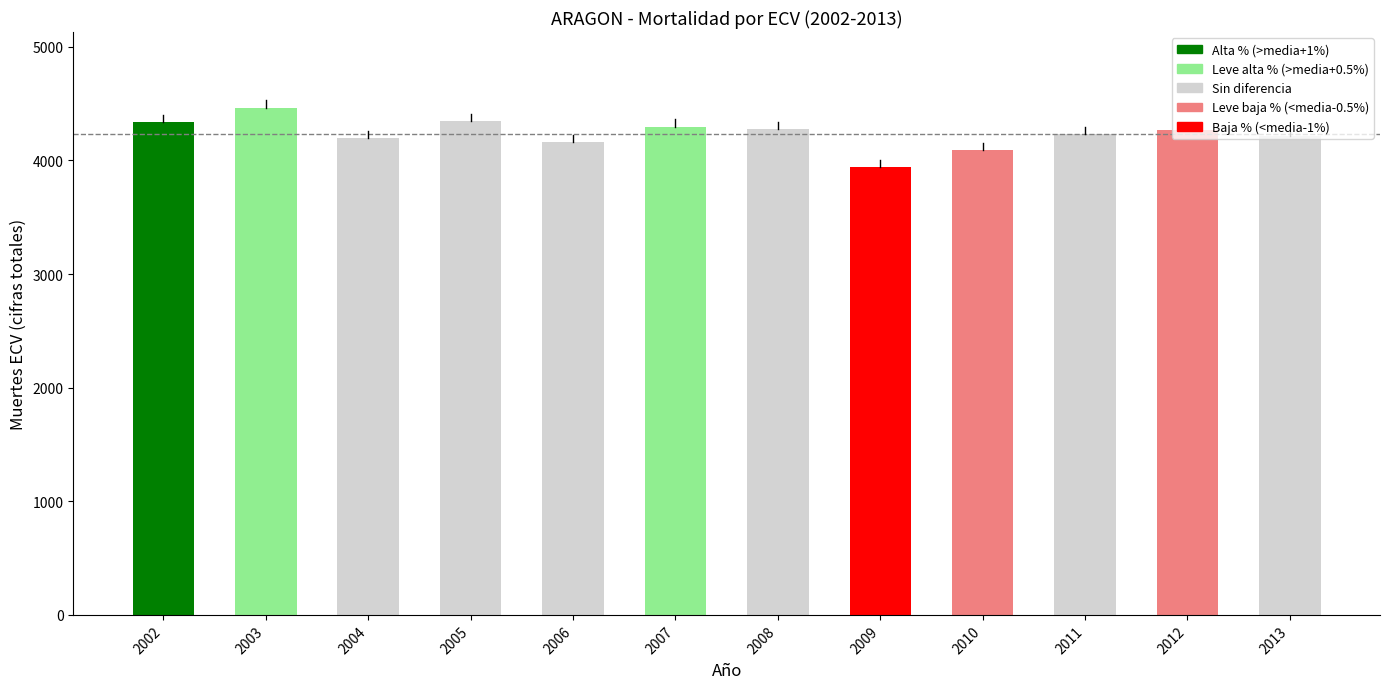

What is the ratio of the value at 2009 to the value at 2008?

0.9